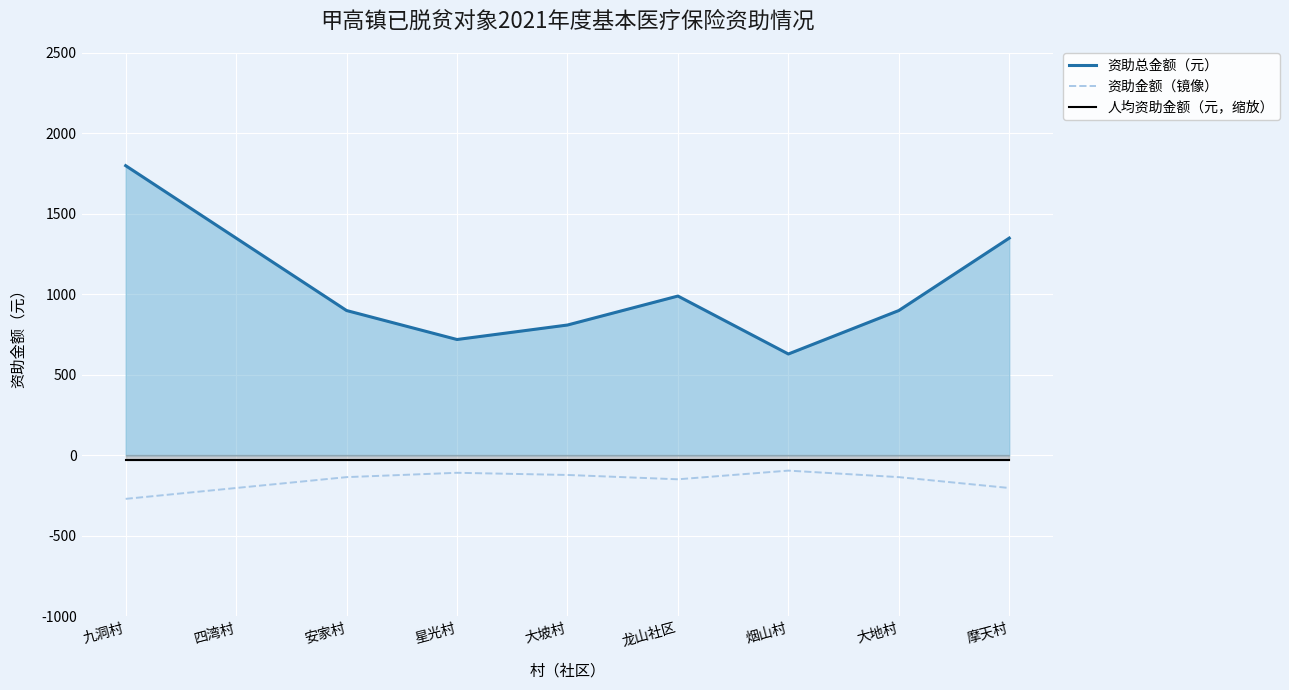

Count the number of data series in this chart.

3